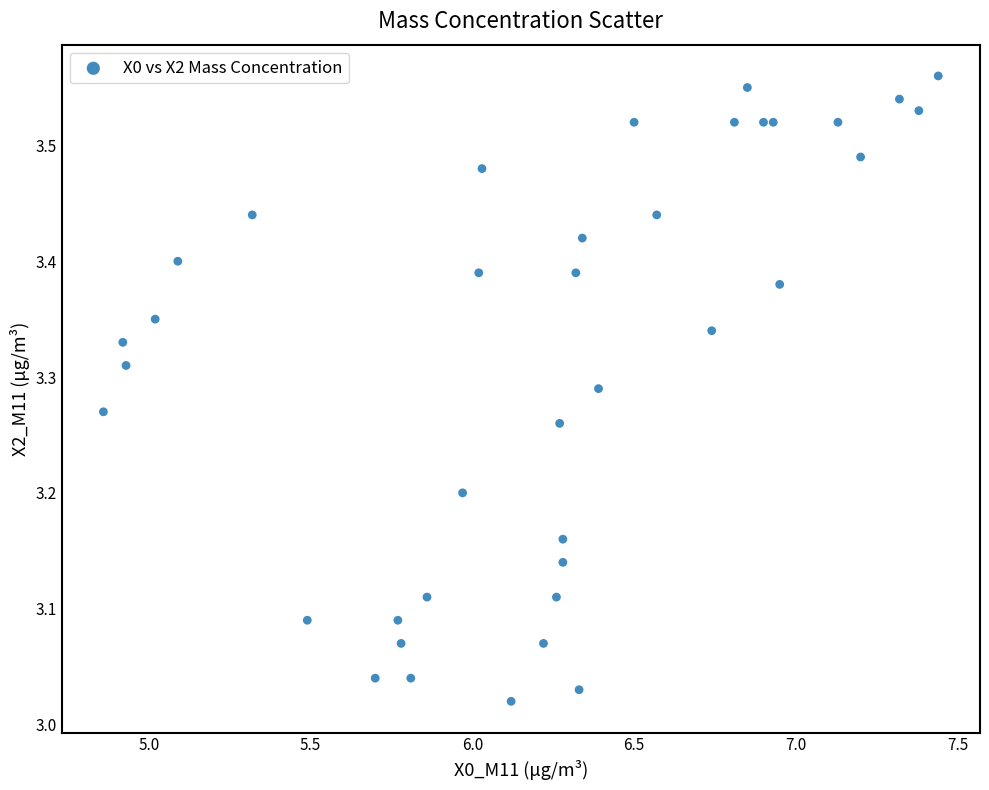

What is the range of X values (max minus min)?

2.6